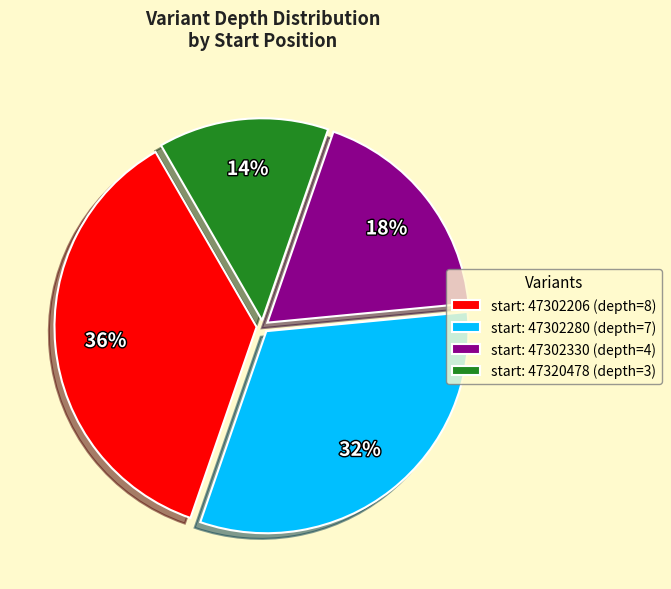

How many segments does this pie chart have?

4